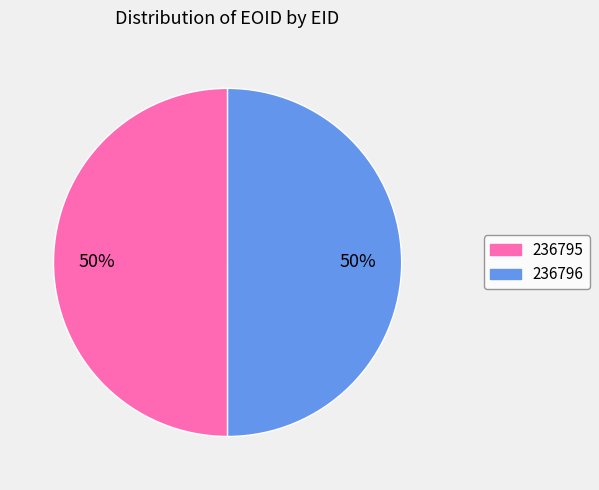

What is the ratio of the value at 236795 to the value at 236796?

1.0